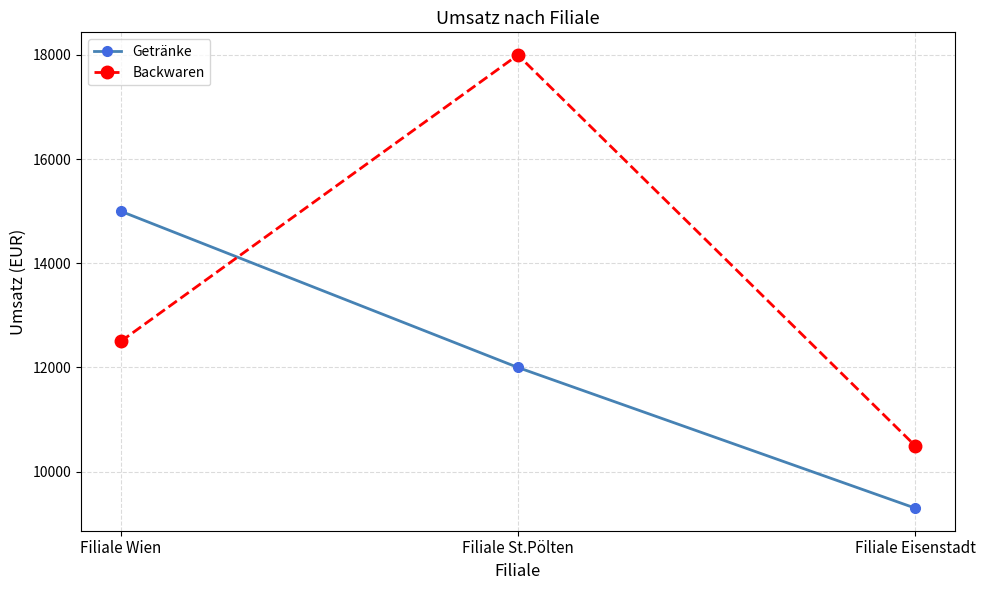

The Backwaren series shows 18000 at Filiale St.Pölten. True or false?

True